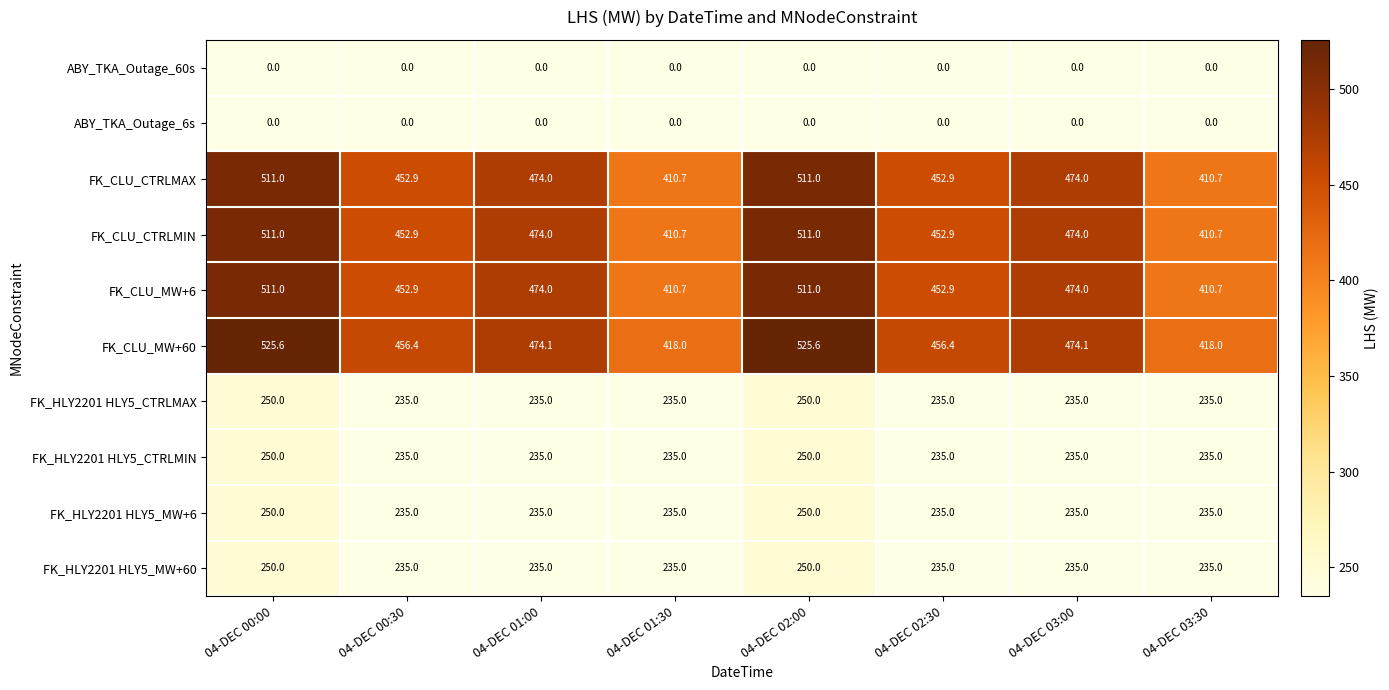

What is the difference between the maximum and minimum values in the FK_CLU_CTRLMAX series?

100.3